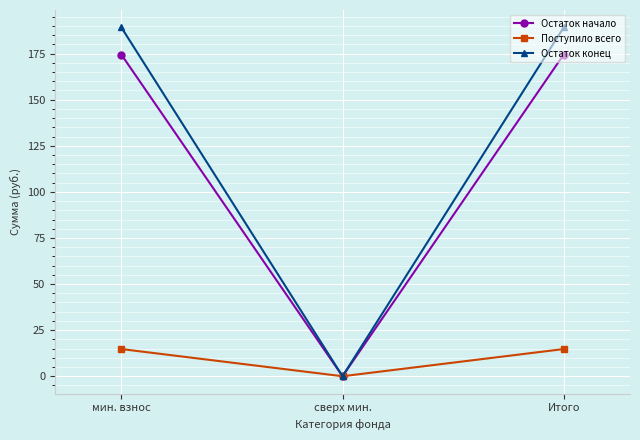

What is the difference between the second highest and minimum values in the Остаток конец series?

189.2